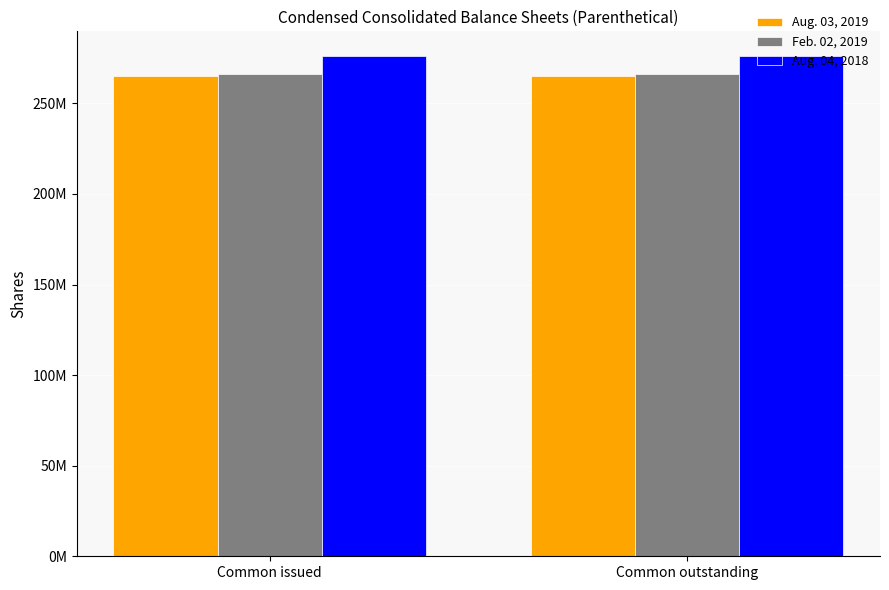

The value of Feb. 02, 2019 at Common issued is 81598290. True or false?

False